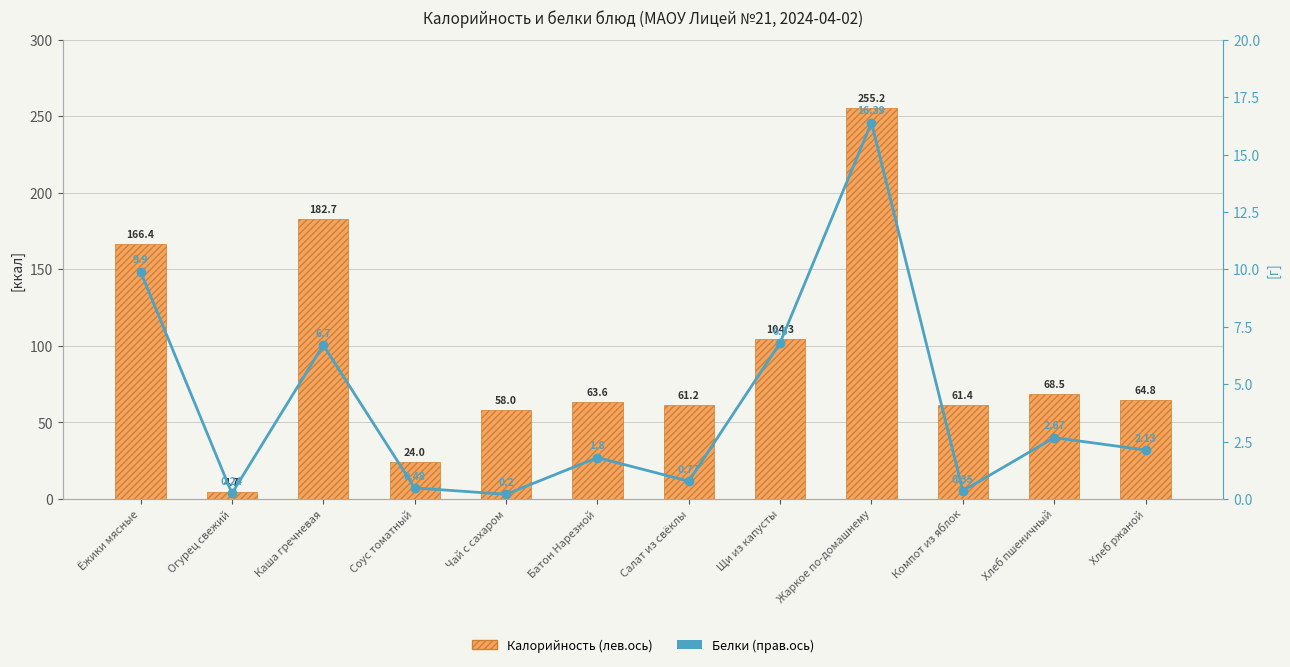

Does the chart contain stacked bars?

No